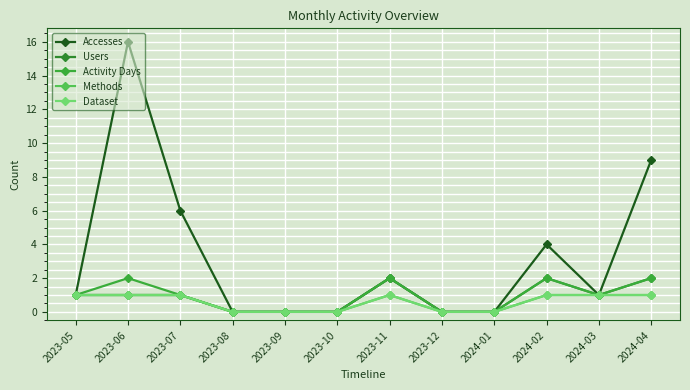

Does the chart have visible grid lines?

Yes